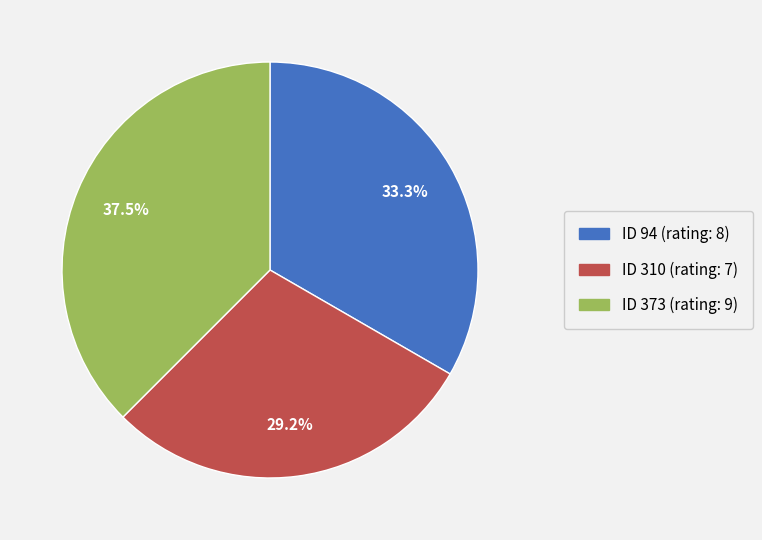

Does any single category account for the majority?

No